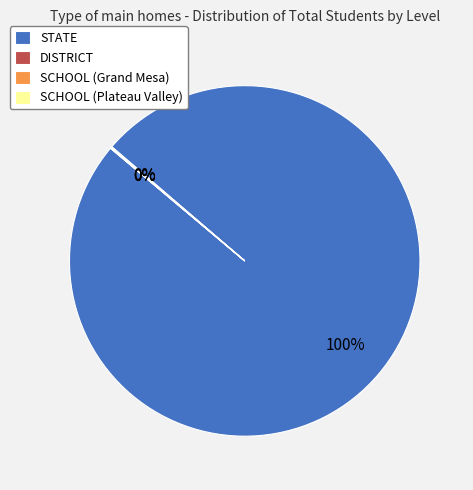

Does any single category account for the majority?

Yes